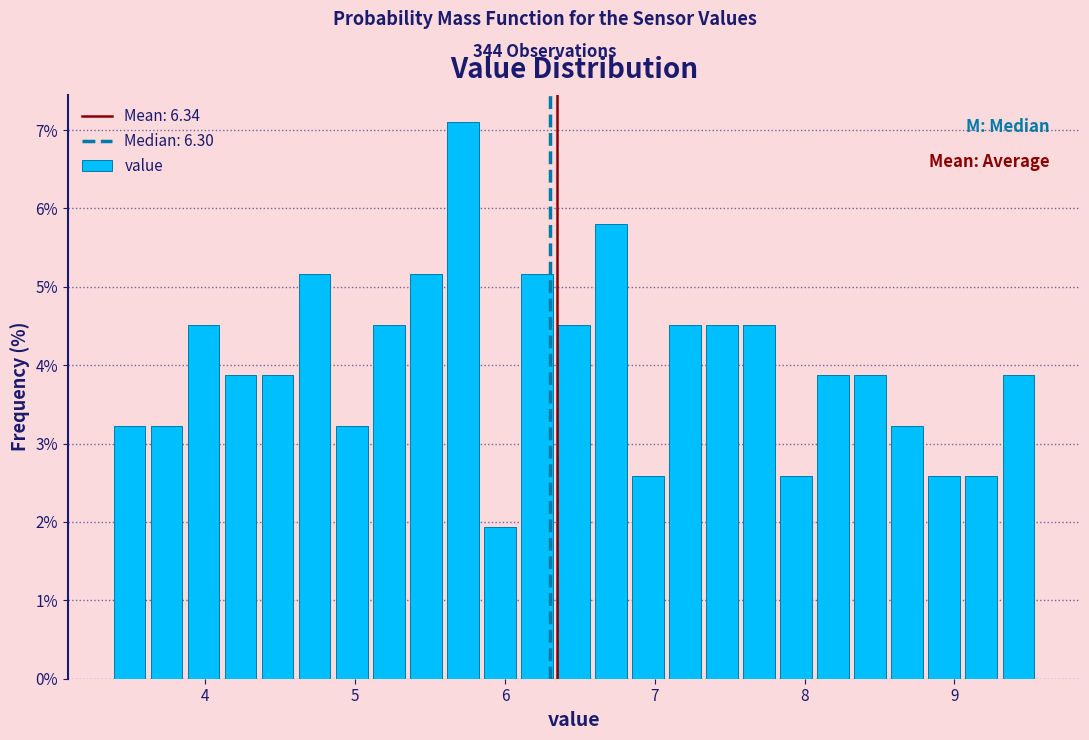

Around what value on the x-axis is the tallest bar? Give the approximate position of its centre, as read against the axis.

5.7